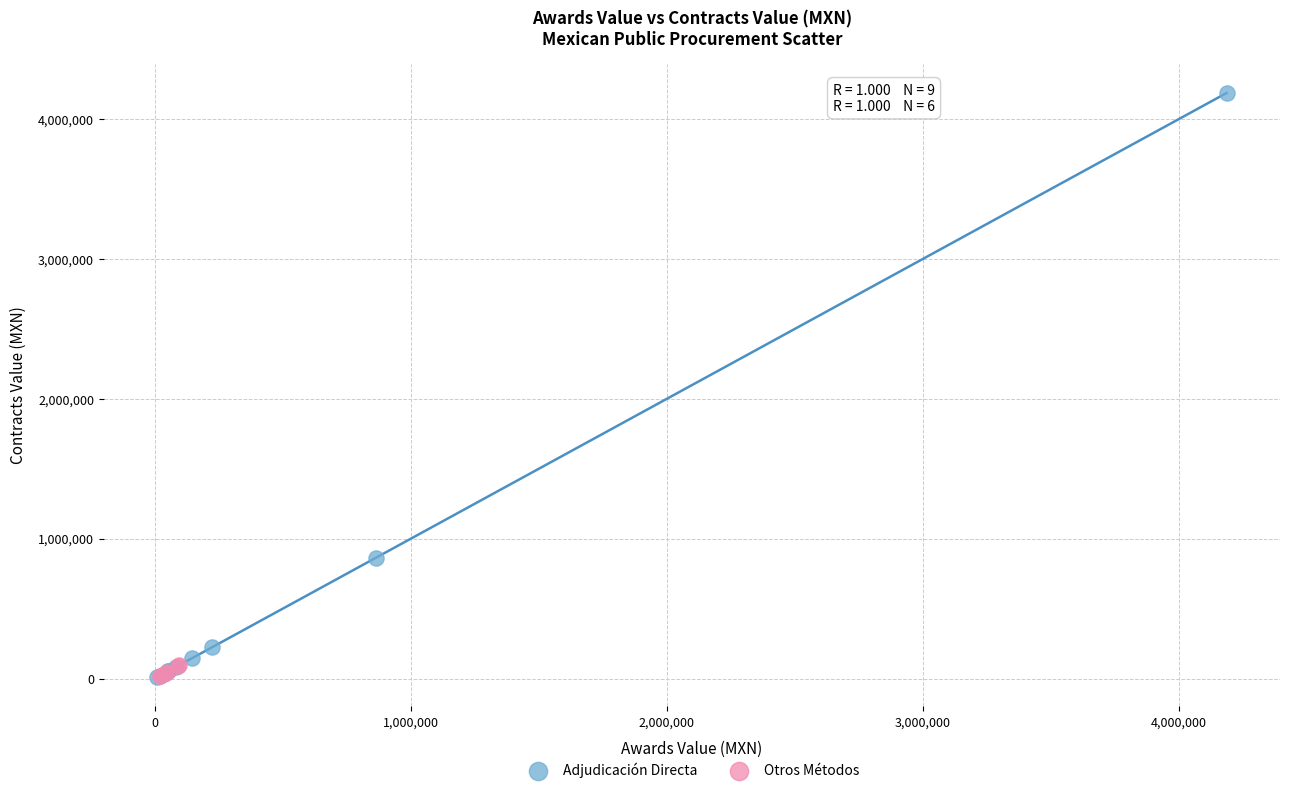

Which series has the widest spread of Y values?

Adjudicación Directa